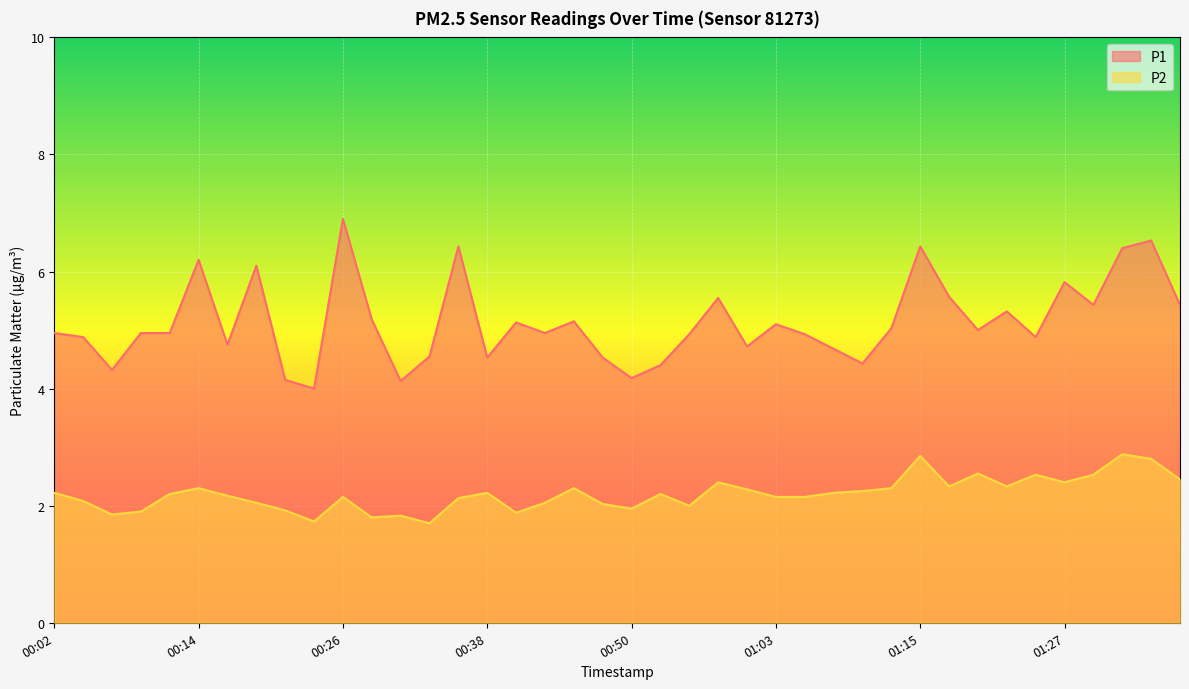

How many series are shown in this chart?

2